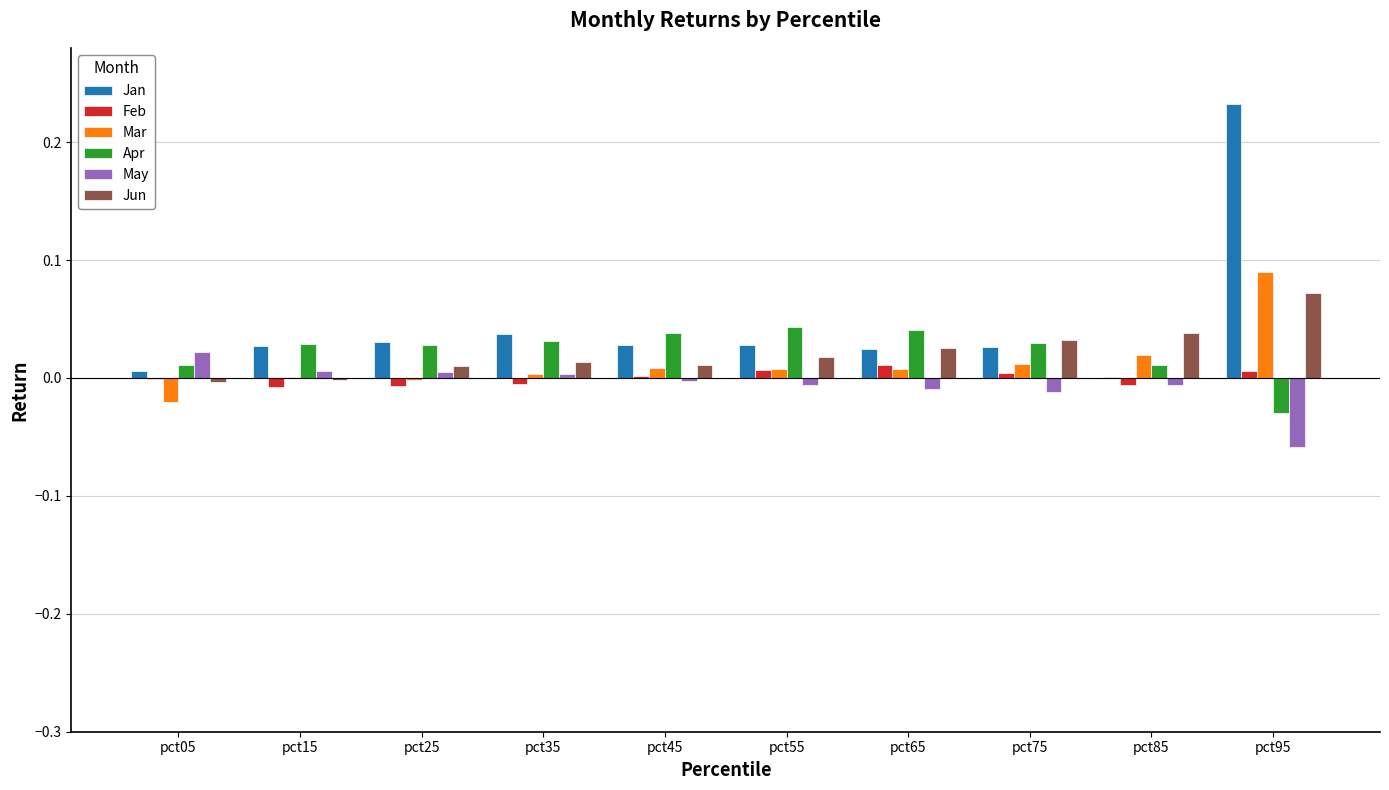

Between pct85 and pct95, which series saw the biggest shift?

Jan